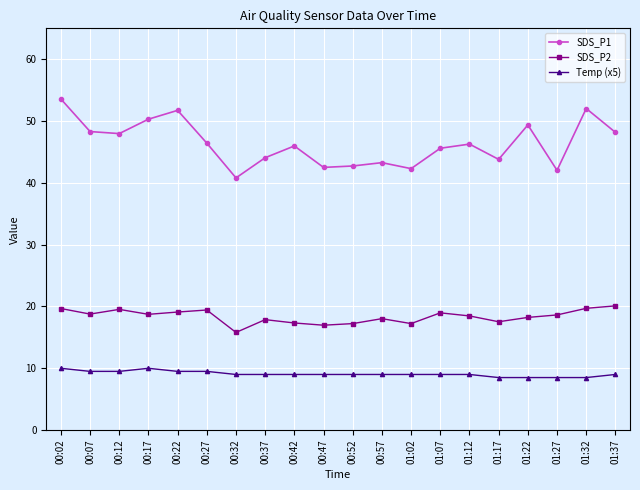

What is the maximum value for SDS_P2?

20.1